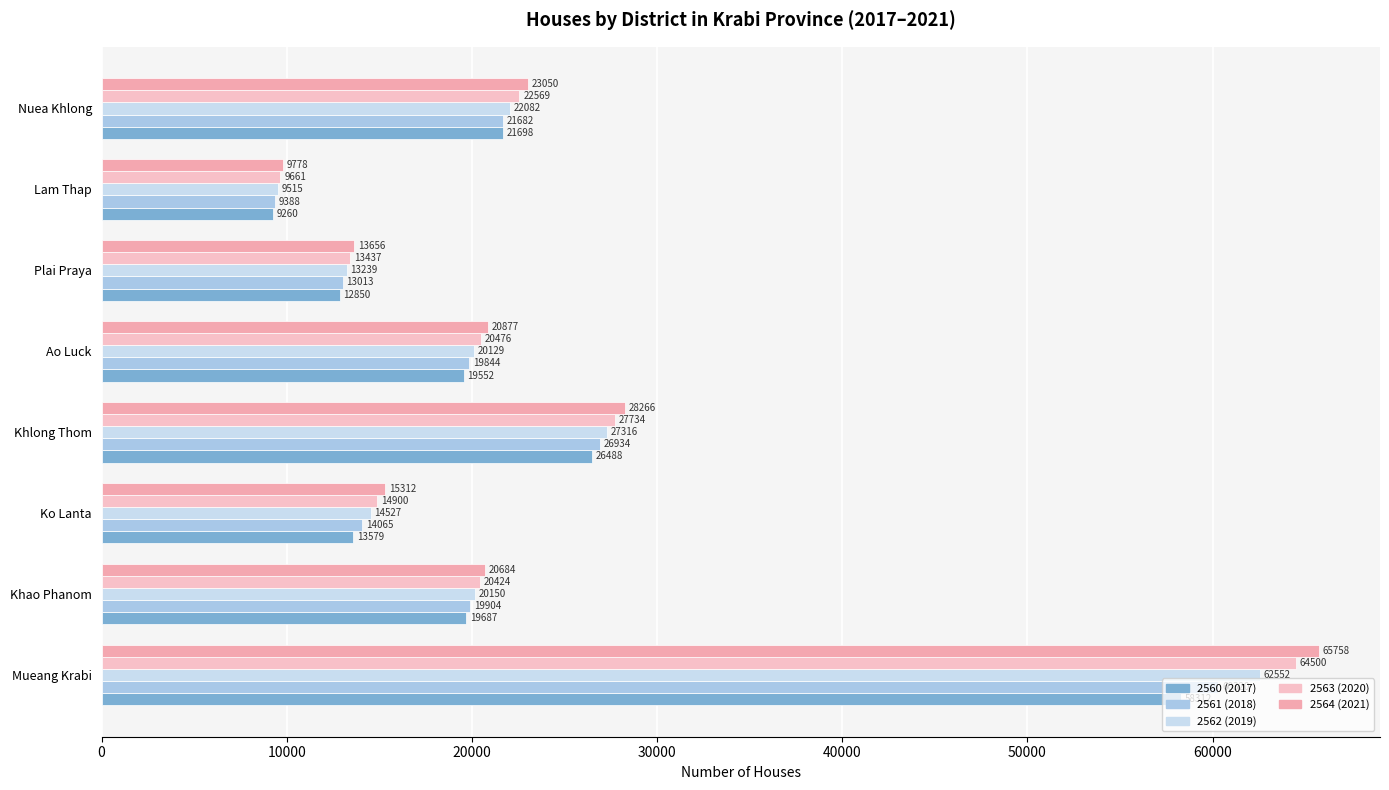

What are all the series names shown in the legend?

2560 (2017), 2561 (2018), 2562 (2019), 2563 (2020), 2564 (2021)